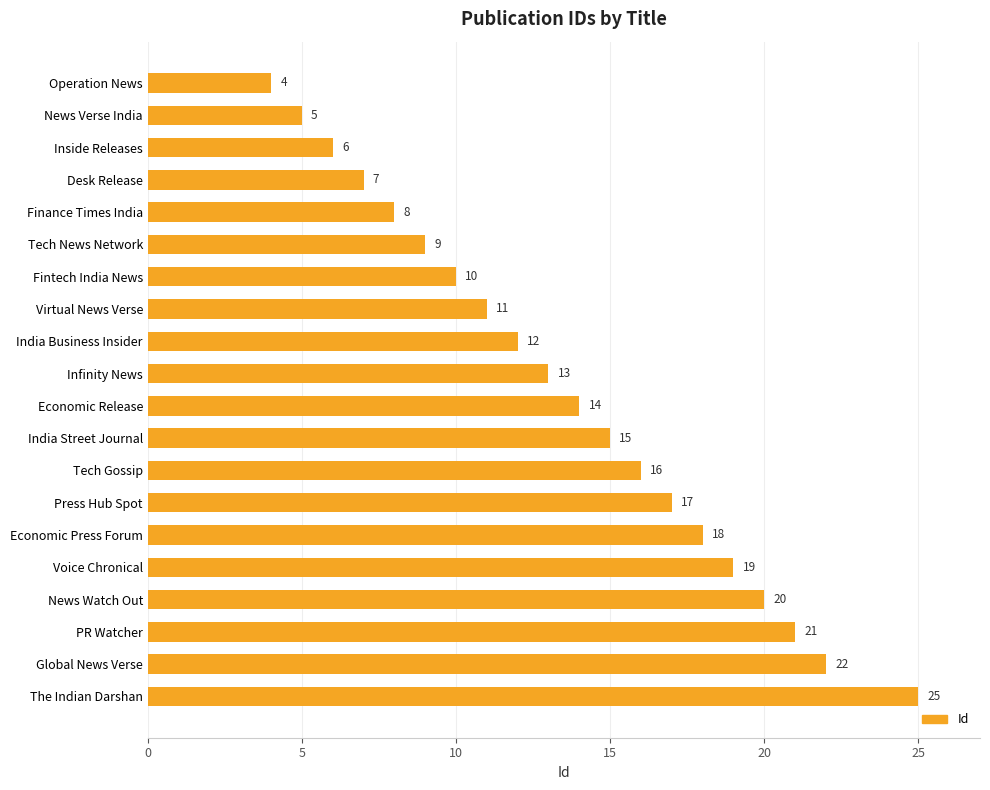

How many values are below 14?

10